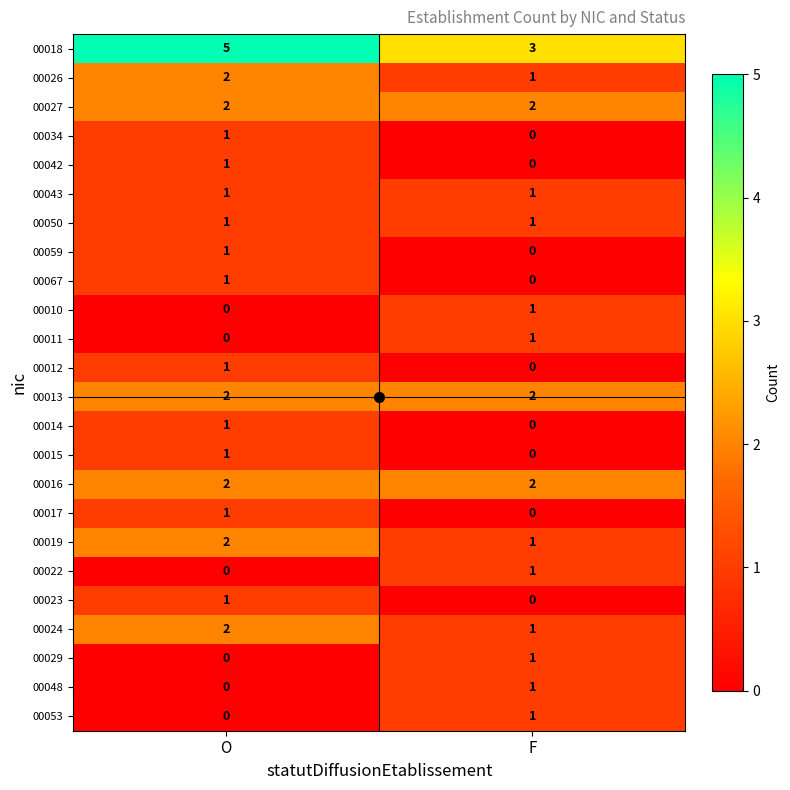

True or false: 00022 has a value of -1 at O.

False